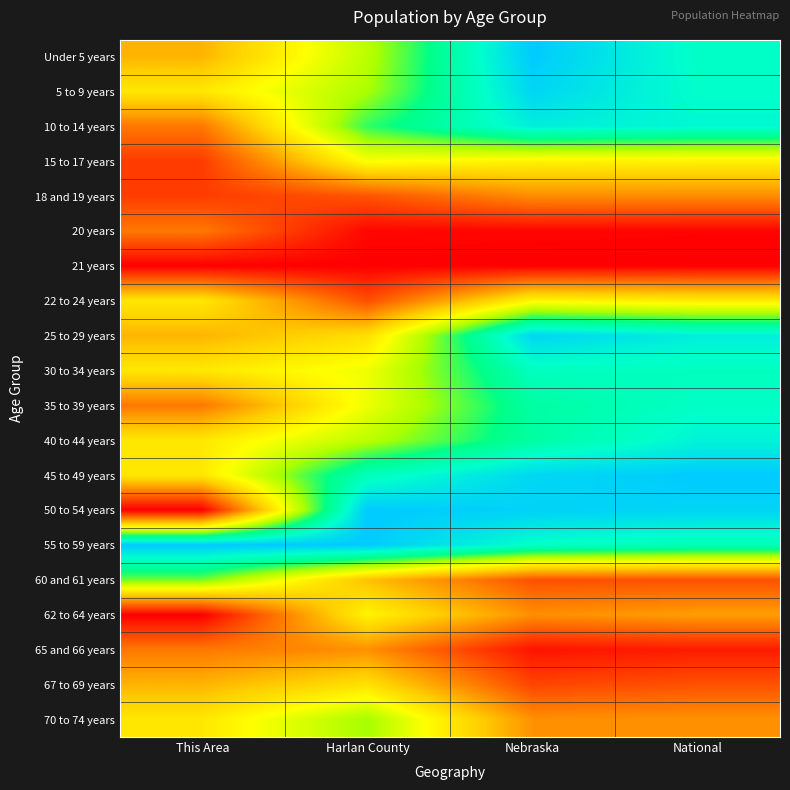

Which has a higher value, This Area or National?

National